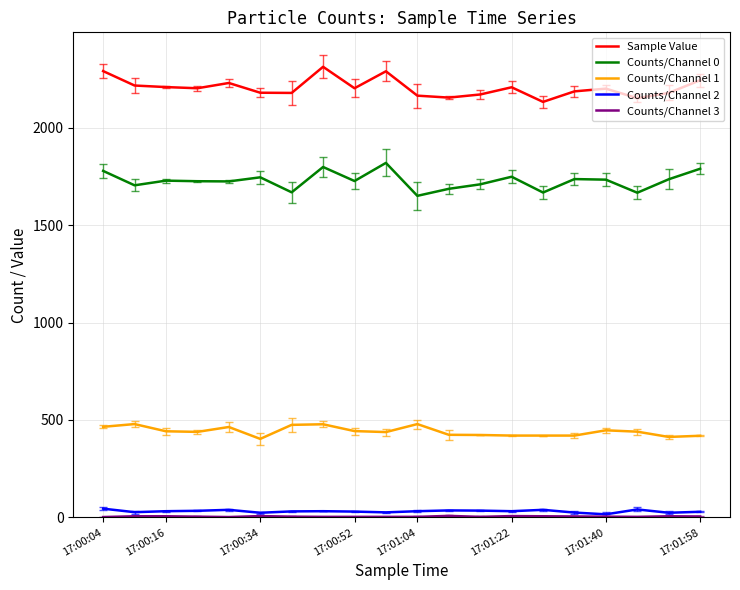

True or false: Counts/Channel 0 and Counts/Channel 2 cross at least once.

False